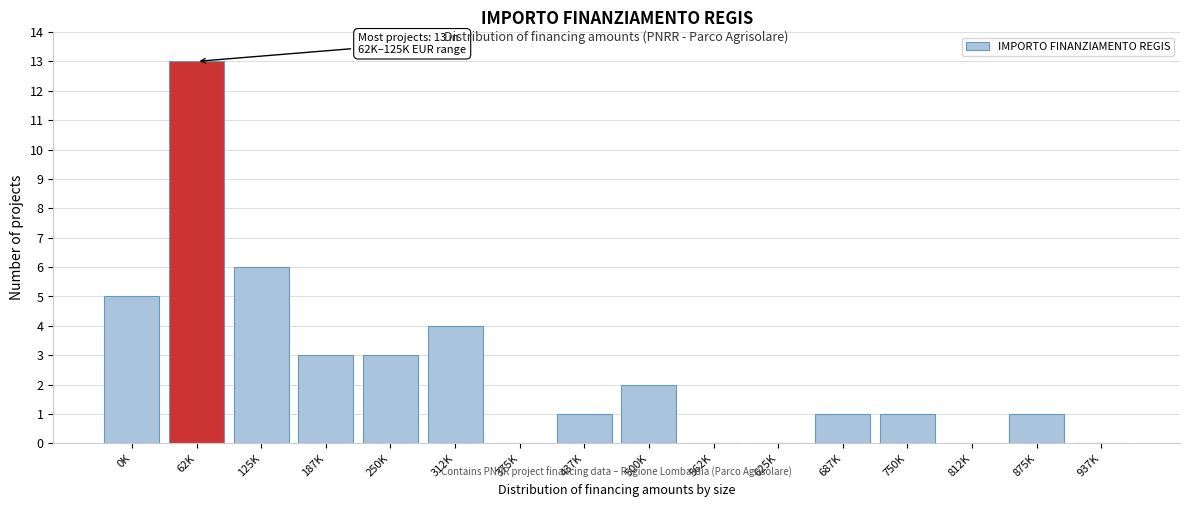

Reading left to right, extract all data points from this chart.

0K=5	62K=13	125K=6	187K=3	250K=3	312K=4	375K=0	437K=1	500K=2	562K=0	625K=0	687K=1	750K=1	812K=0	875K=1	937K=0